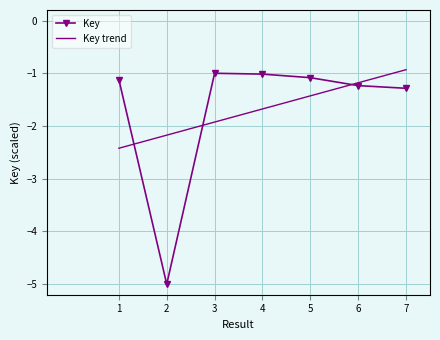

Reading left to right, transcribe all the data shown in this chart.

Key: -1.1	-5.0	-1.0	-1.0	-1.1	-1.2	-1.3
Key trend: -2.4	-2.2	-1.9	-1.7	-1.4	-1.2	-0.9